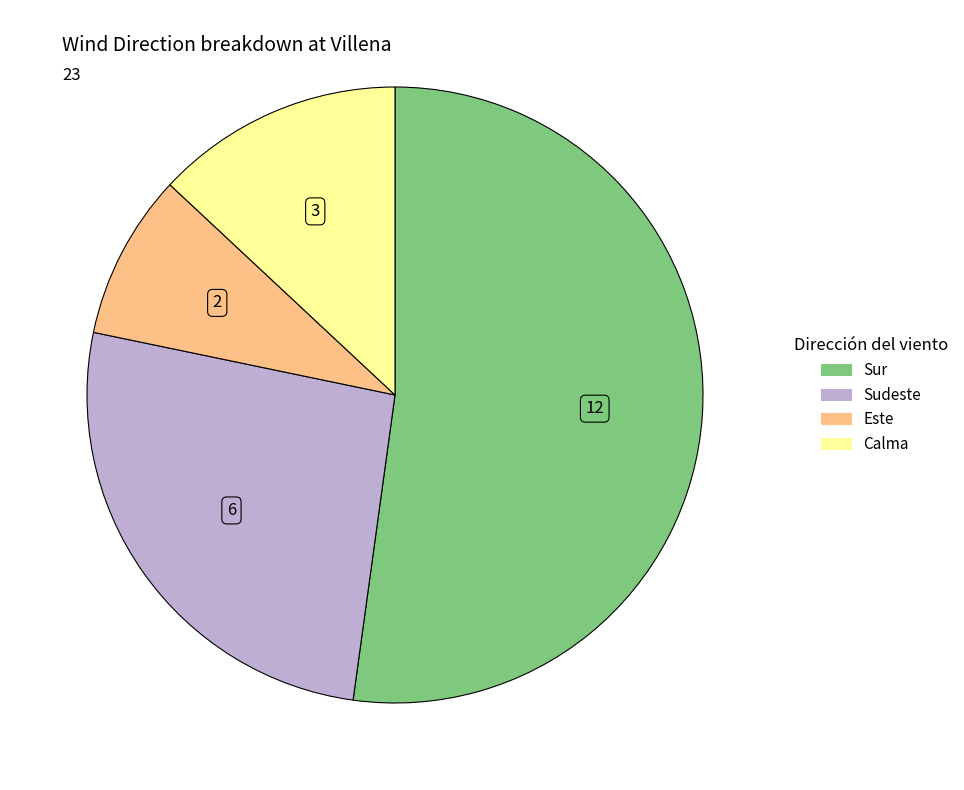

Count the number of slices in the pie.

4